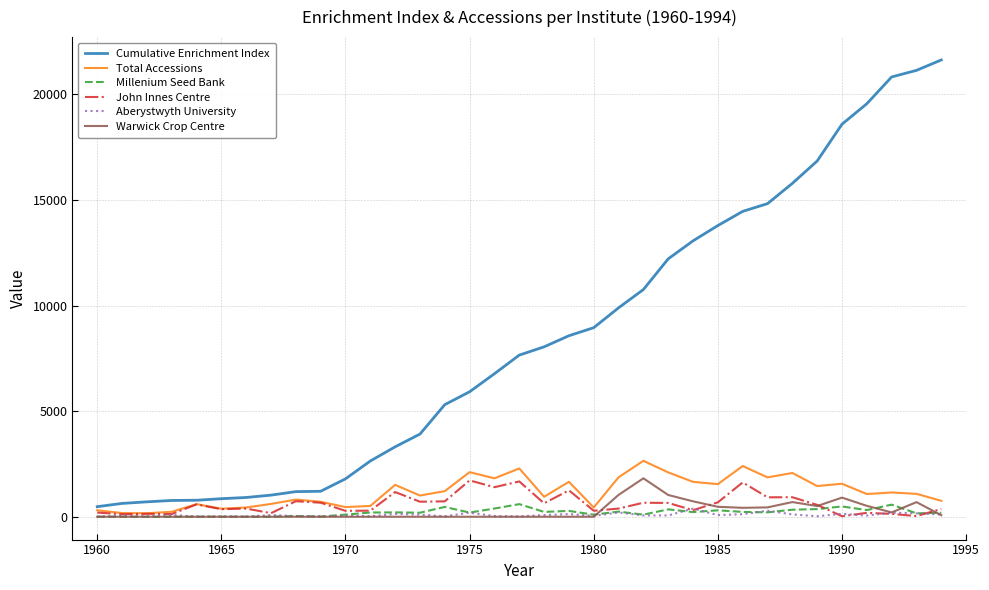

What is the maximum value shown in the chart?

21627.9